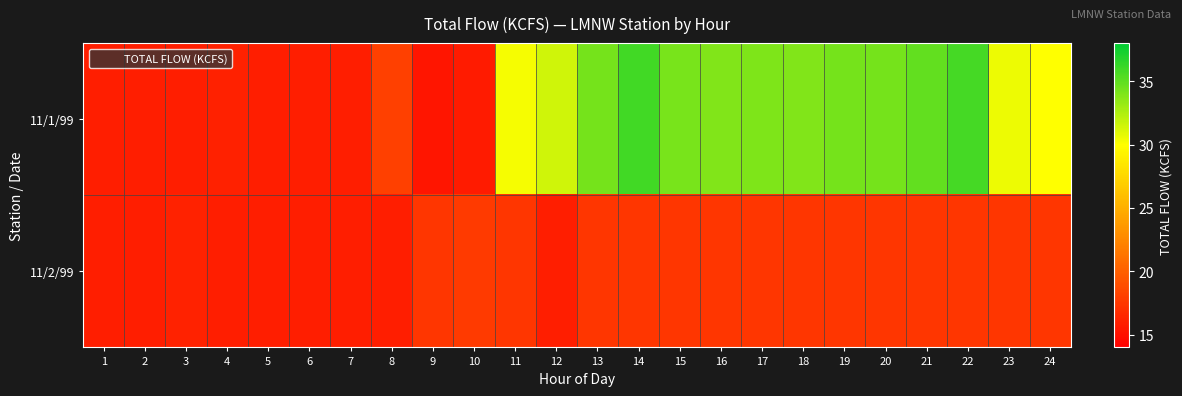

Reading left to right, extract all data points from this chart.

11/1/99: 1=15.9	2=15.9	3=15.9	4=16.1	5=15.9	6=15.9	7=15.9	8=18.1	9=15.4	10=15.7	11=30.3	12=31.5	13=34.3	14=35.9	15=34.2	16=33.9	17=34.0	18=33.9	19=34.3	20=34.3	21=34.9	22=35.8	23=30.5	24=30.0
11/2/99: 1=15.9	2=15.9	3=16.2	4=15.9	5=15.9	6=15.9	7=15.9	8=15.9	9=17.4	10=17.7	11=17.4	12=15.9	13=17.4	14=17.4	15=17.4	16=17.4	17=17.4	18=17.4	19=17.4	20=17.4	21=17.4	22=17.4	23=17.4	24=17.4